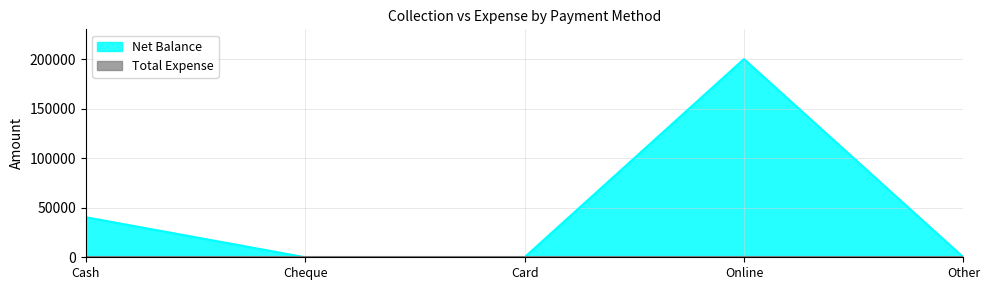

What is the value of the 1st point from the left?

40455